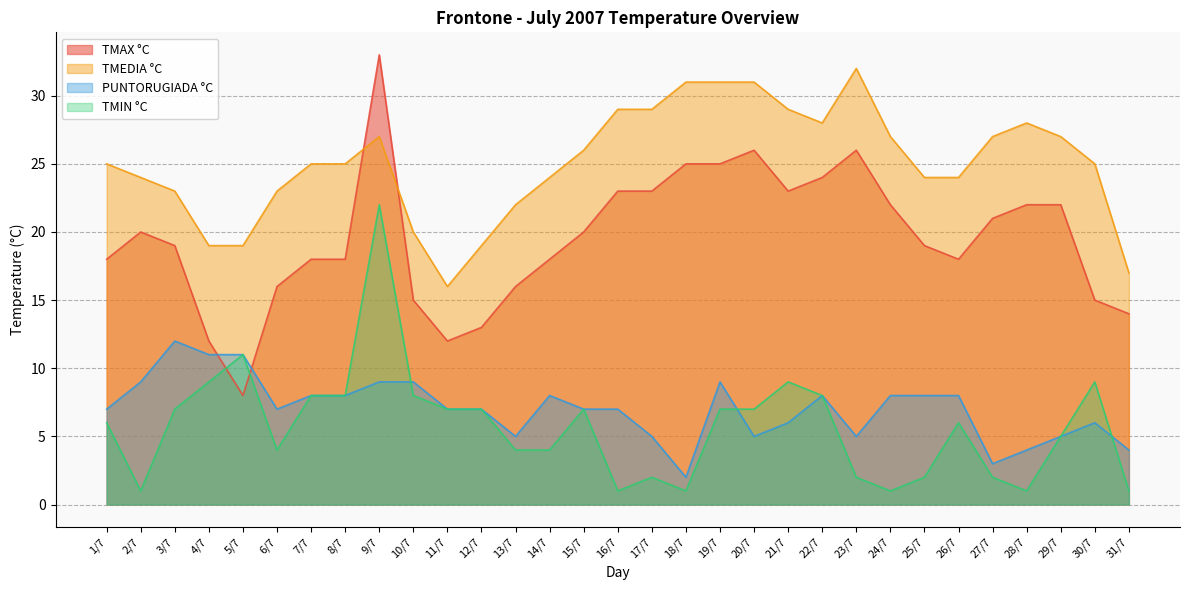

What is the value of the PUNTORUGIADA °C point at the 16th from the left?

7